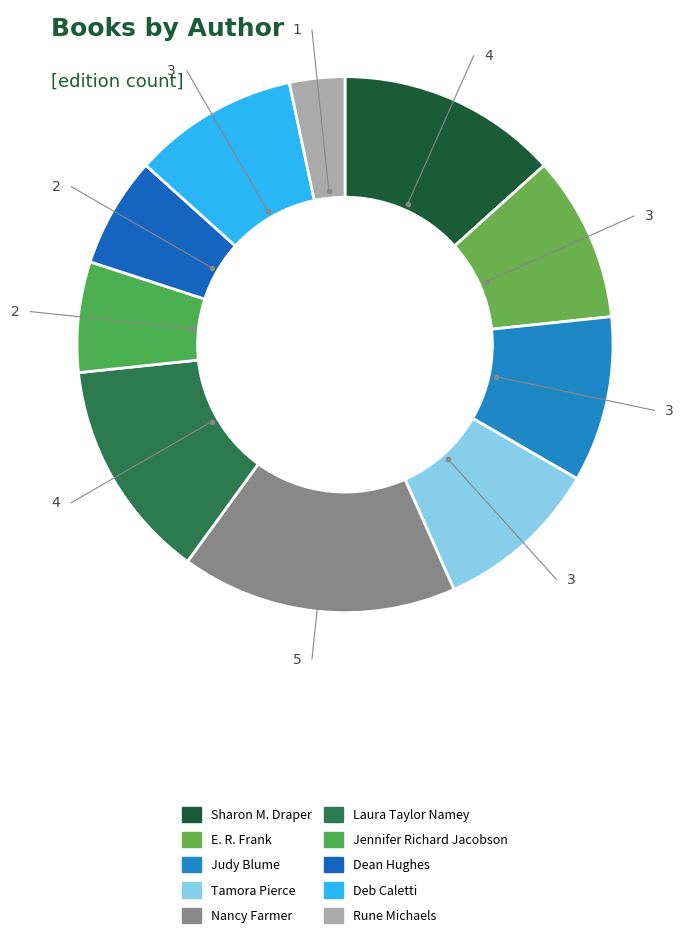

Does any single category account for the majority?

No